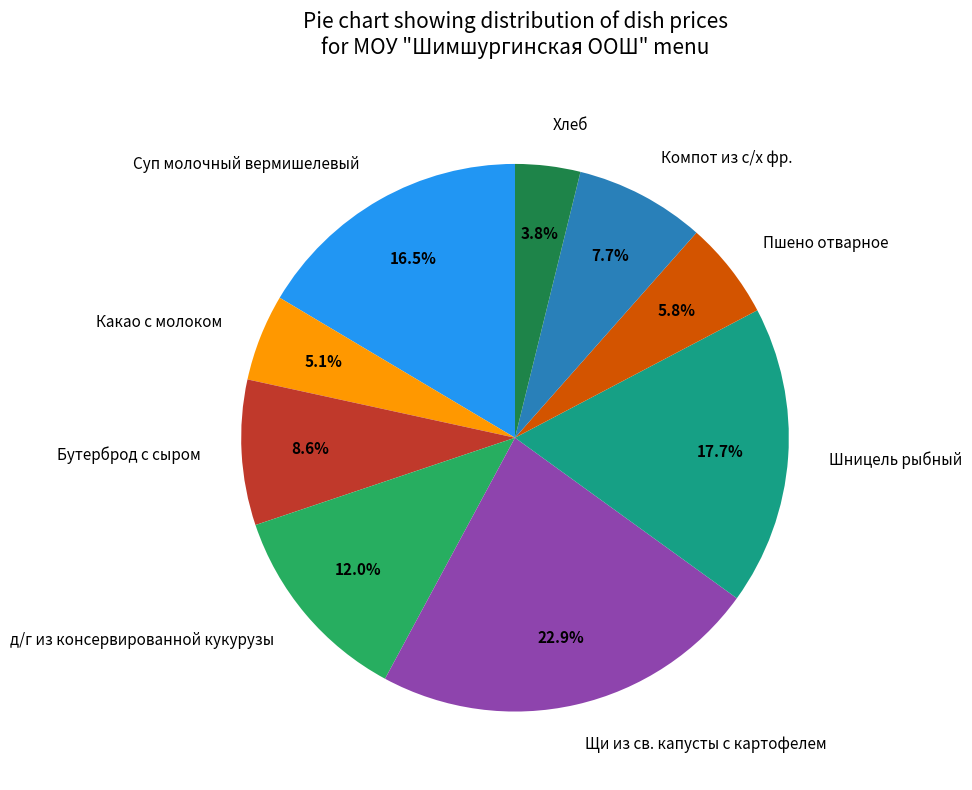

To the nearest percent, what is the difference between the Хлеб and Какао с молоком slice percentages?

1%